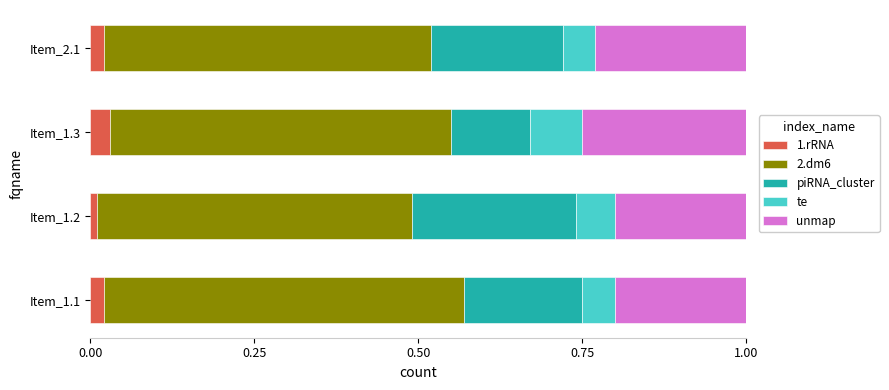

What are all the series names shown in the legend?

1.rRNA, 2.dm6, piRNA_cluster, te, unmap